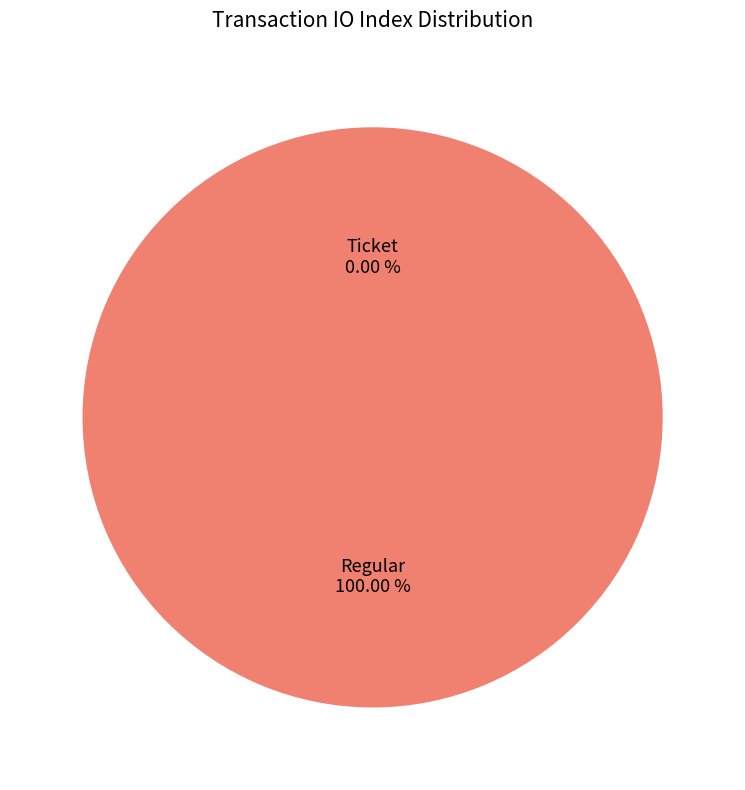

The Ticket (io_index=0) slice represents 0% of the pie. True or false?

True